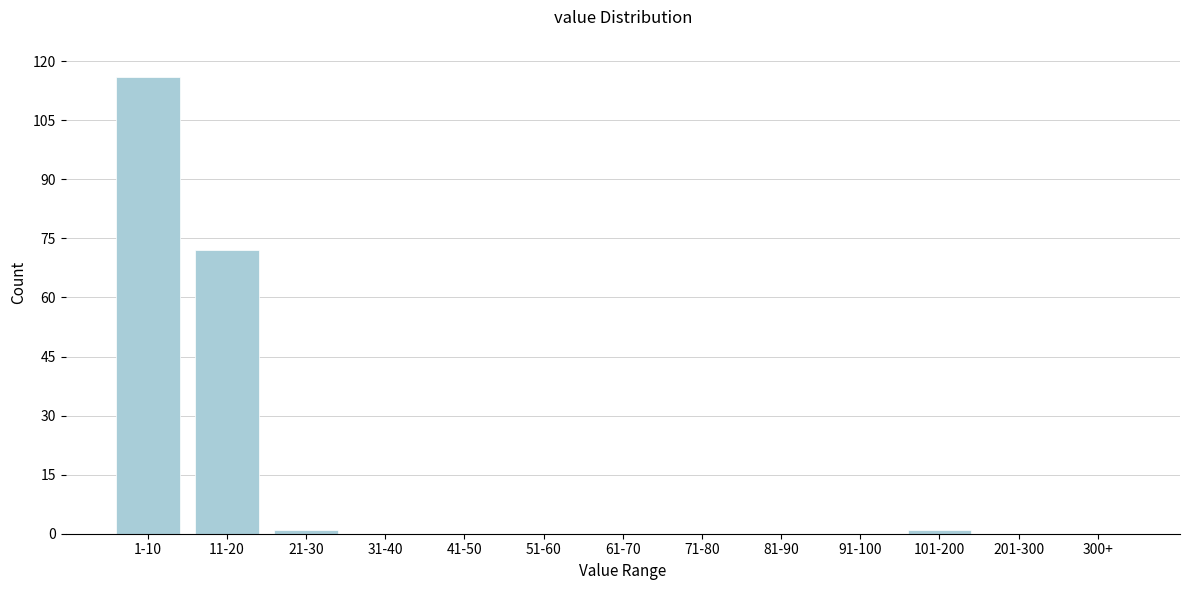

Reading left to right, transcribe all the data shown in this chart.

1-10=116	11-20=72	21-30=1	31-40=0	41-50=0	51-60=0	61-70=0	71-80=0	81-90=0	91-100=0	101-200=1	201-300=0	300+=0